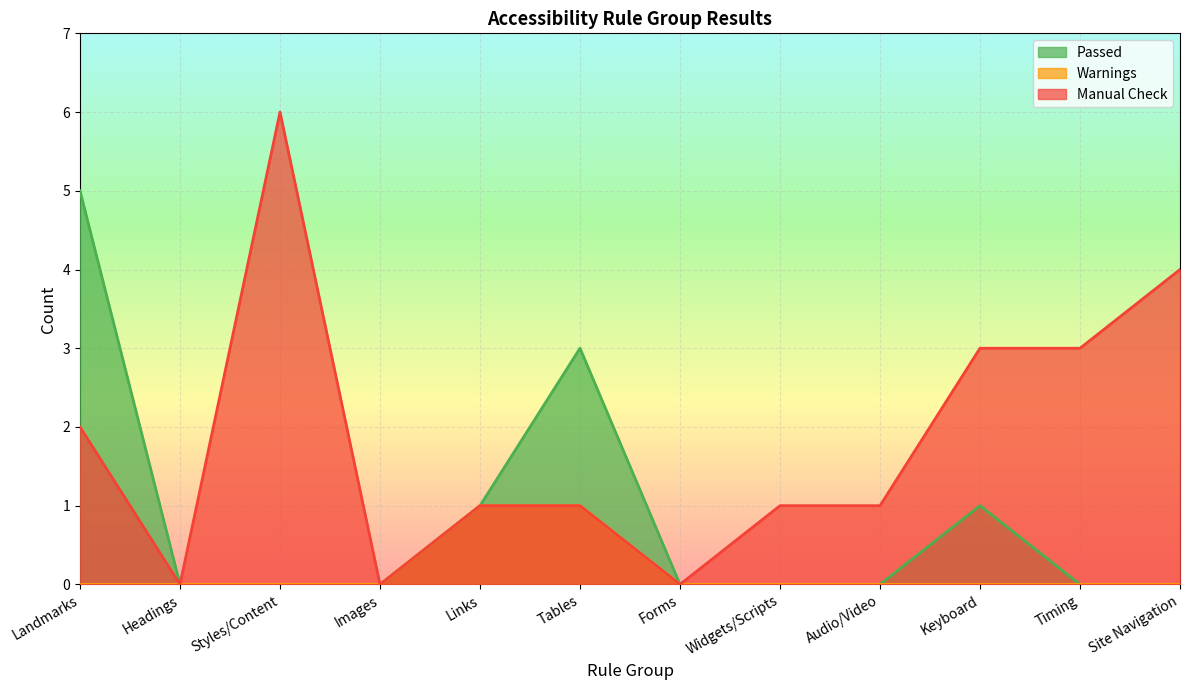

How many data points in Warnings are above 0?

2